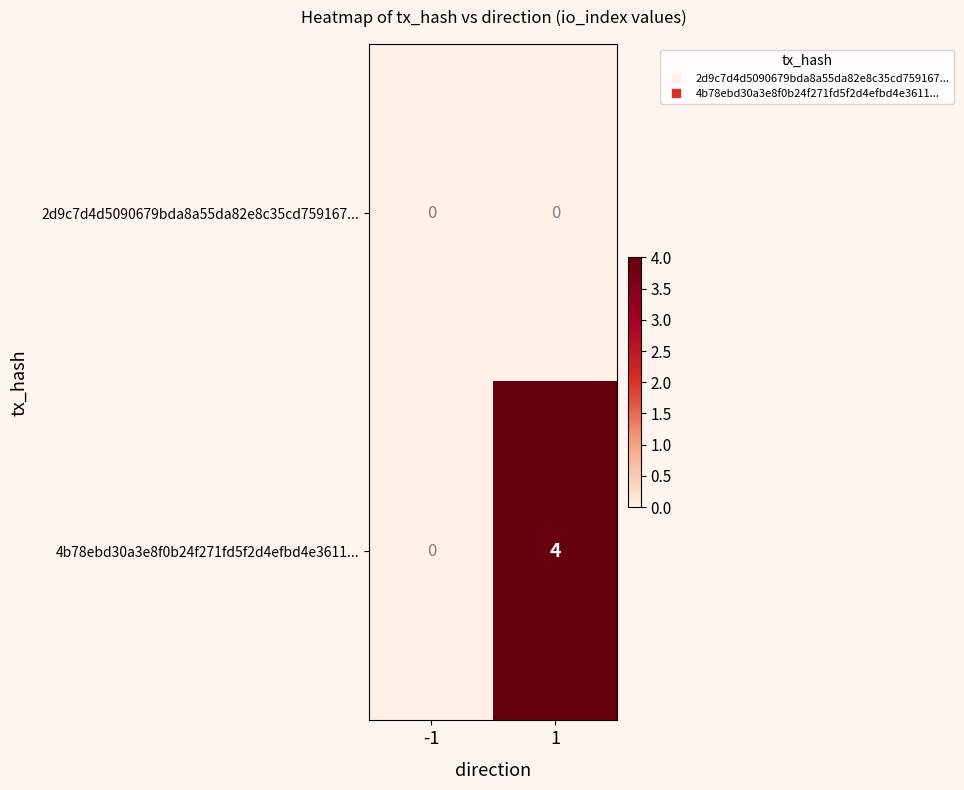

The value of 4b78ebd30a3e8f0b24f271fd5f2d4efbd4e3611... at -1 is -3. True or false?

False